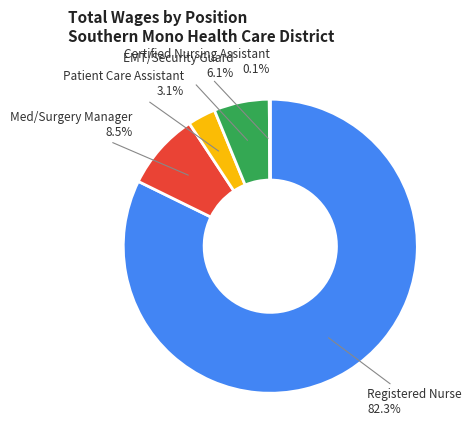

What percentage is the EMT/Security Guard slice, to the nearest percent?

6%